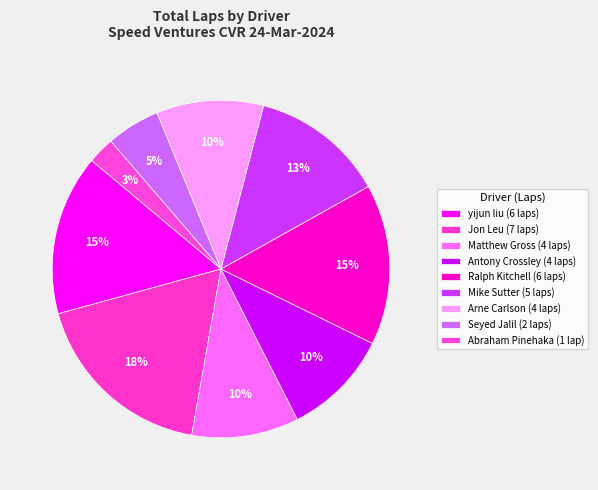

How many slices are in this pie chart?

9